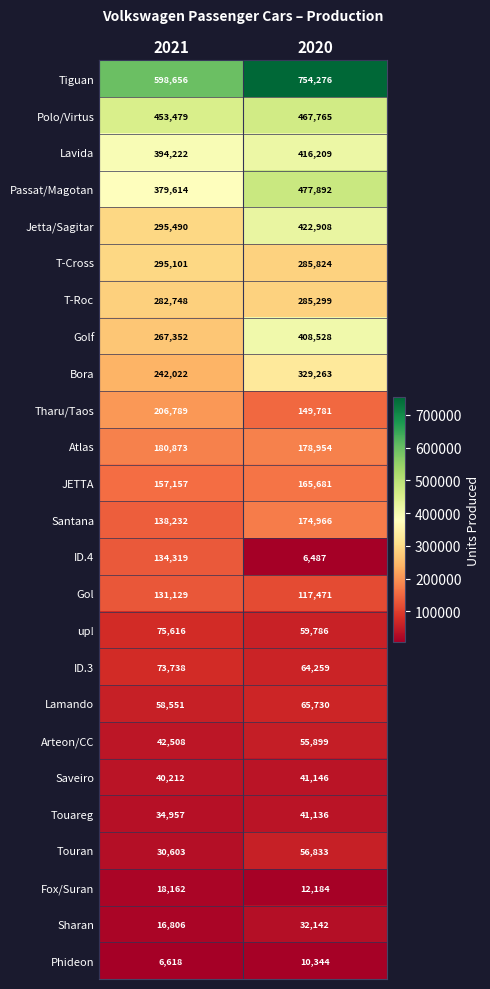

Which series changed the most between 2021 and 2020?

Tiguan